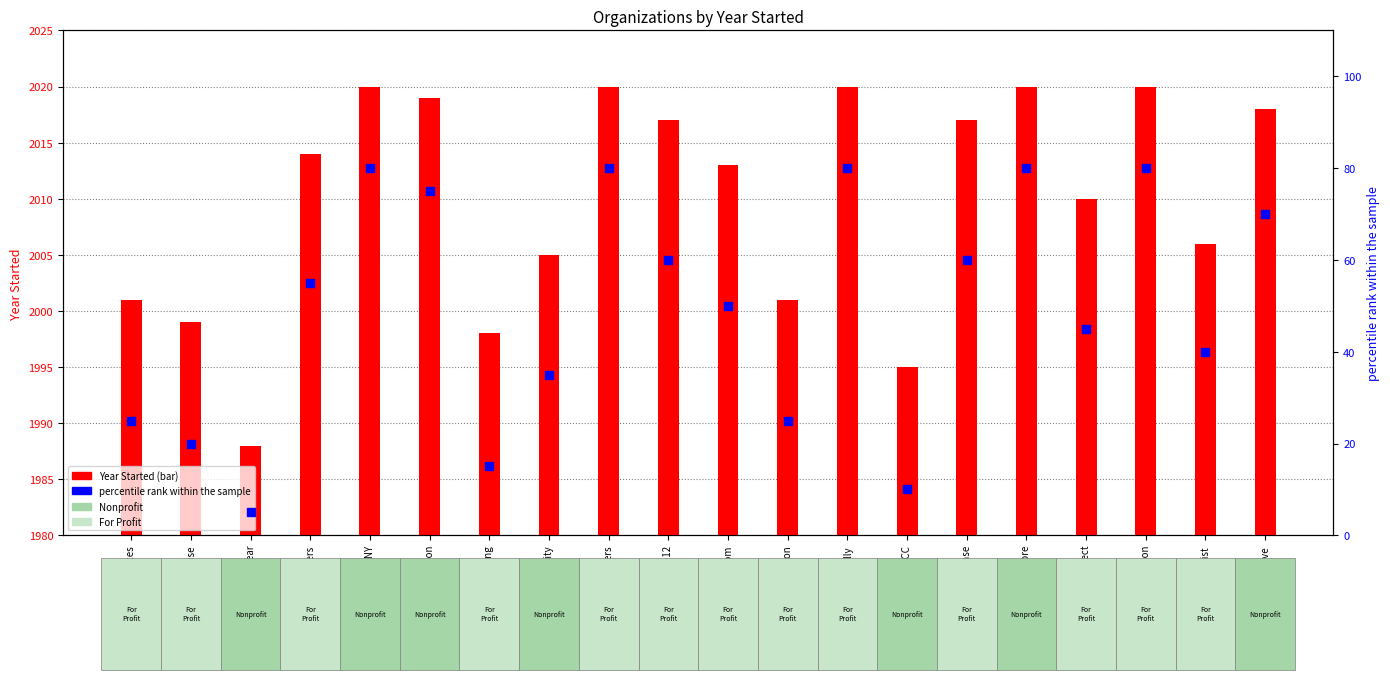

Which series has the largest Y range (max minus min)?

percentile rank within the sample